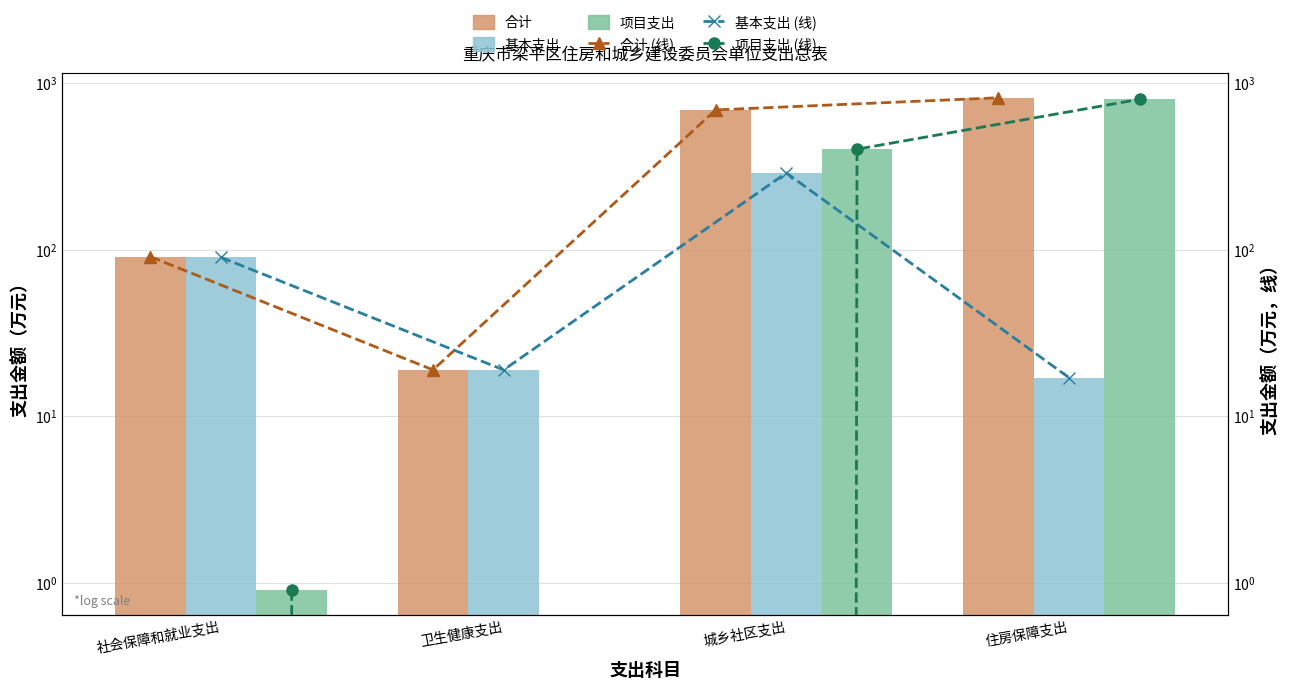

How many distinct data groups are displayed?

6